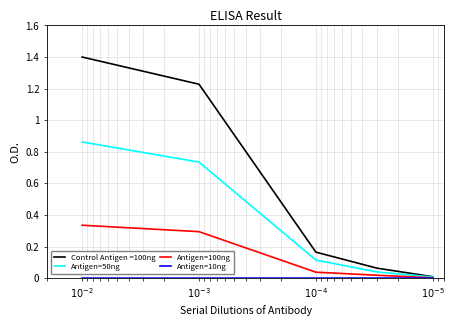

The value of Antigen=50ng at $10^{-3}$ is 0.3. True or false?

False